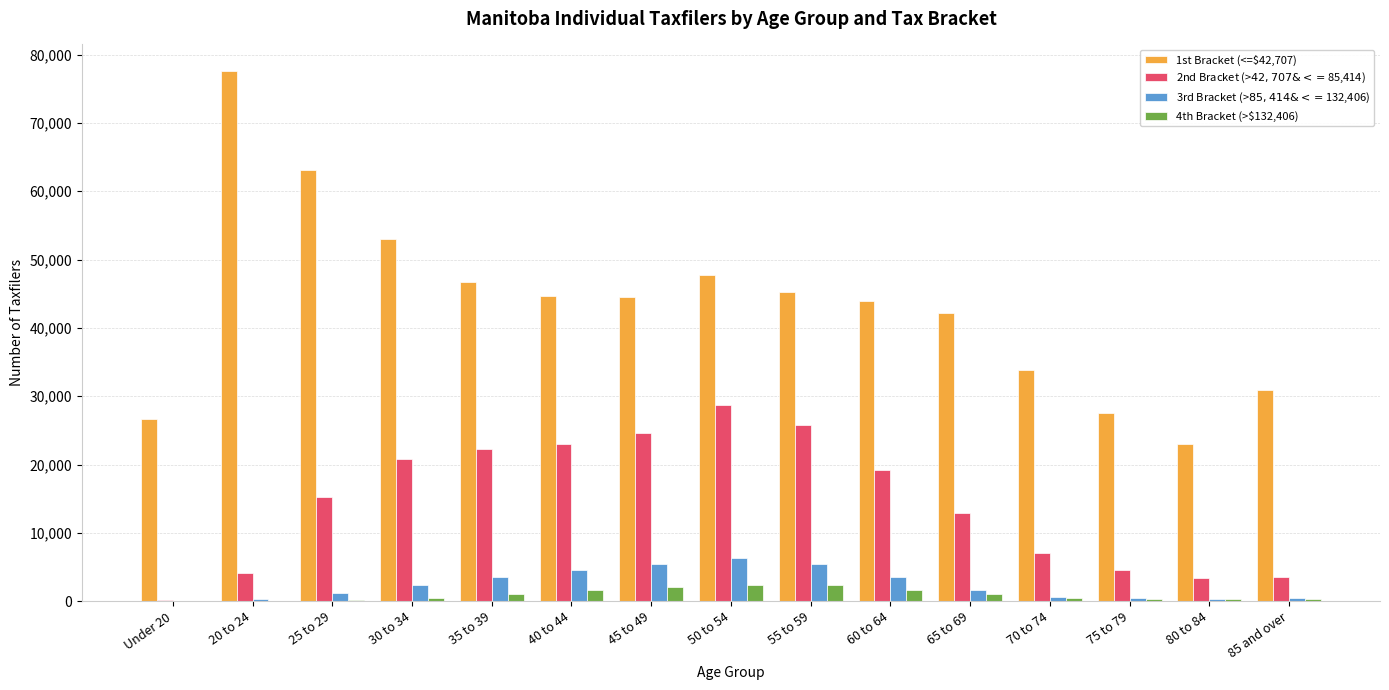

Count the number of categories in the chart.

15